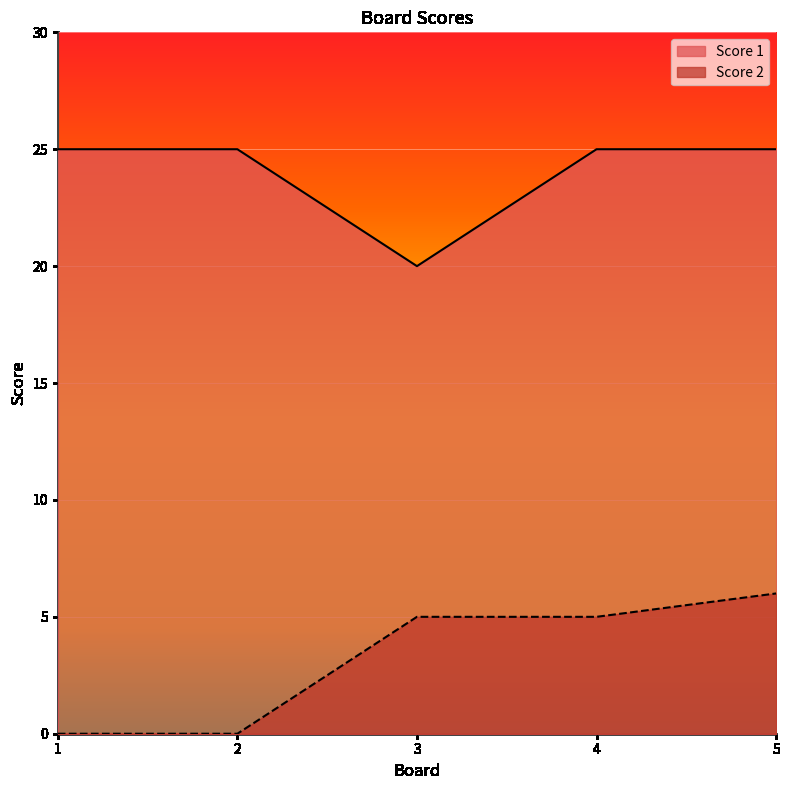

The value of Score 1 at 4 is 25. True or false?

True